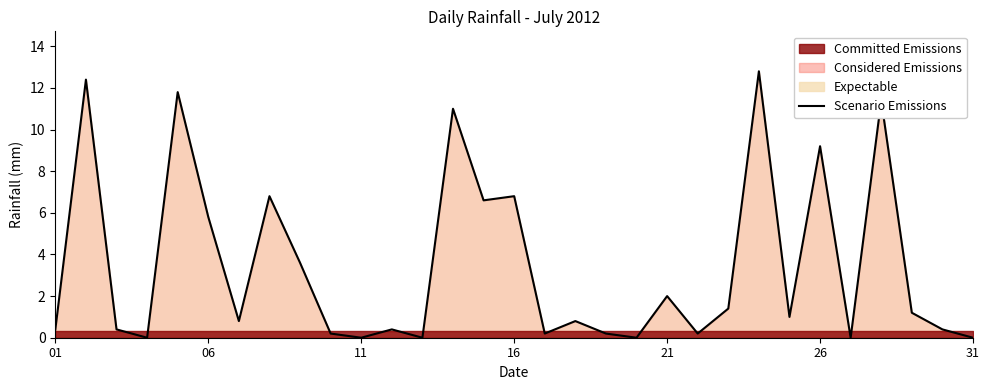

What is the difference between the maximum and second lowest values?

12.8